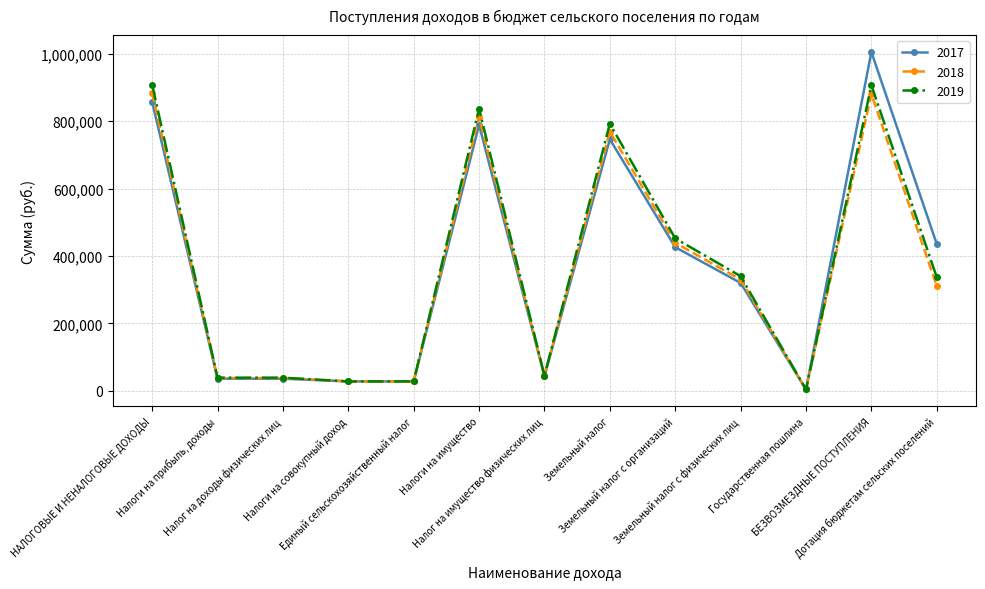

What is the maximum value shown in the chart?

1004900